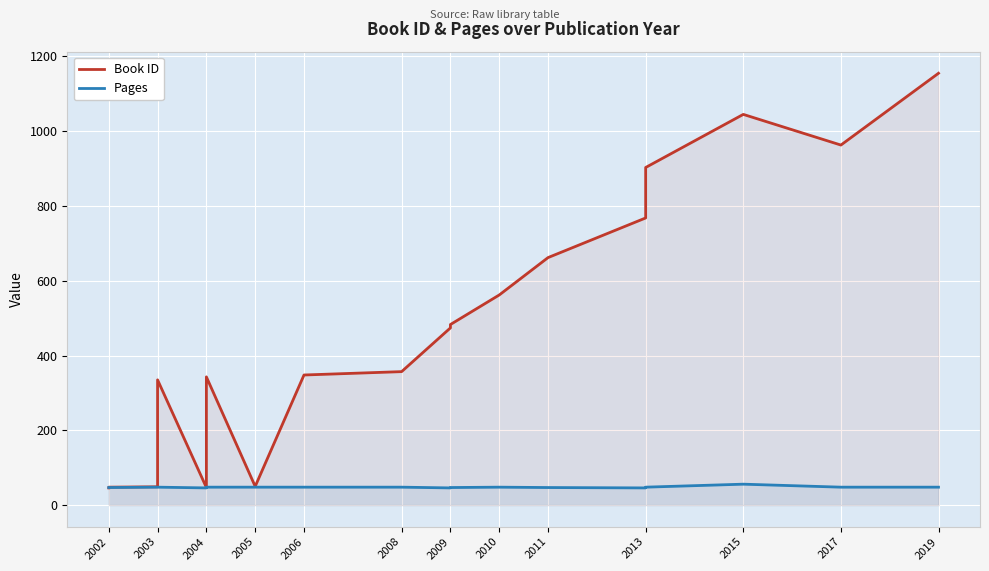

True or false: Pages has a value of 56 at 2015.

True